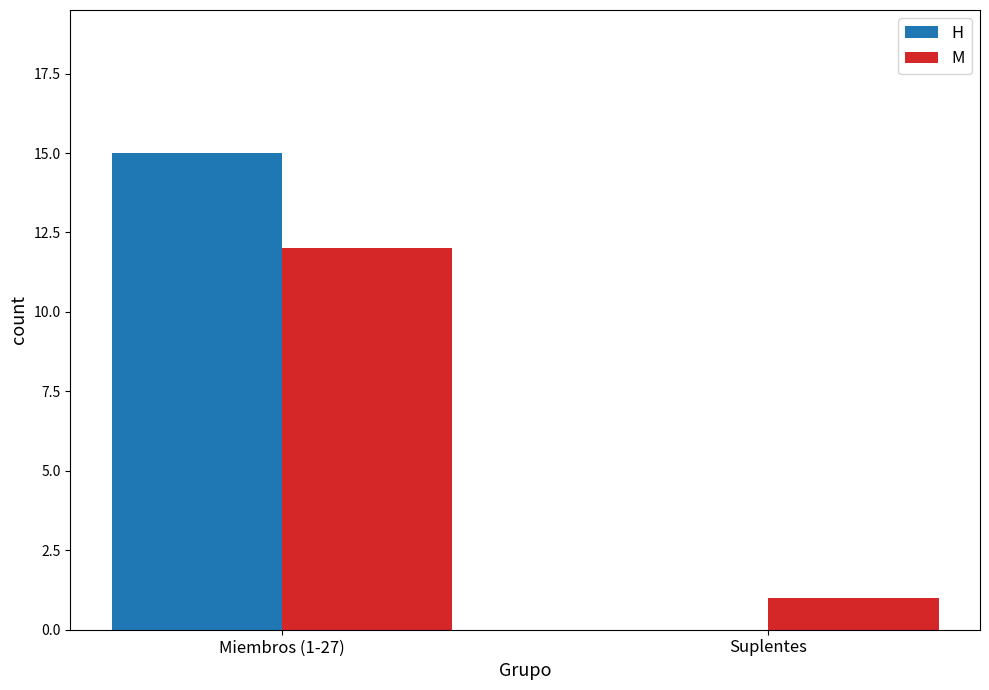

How many groups of bars are there?

2